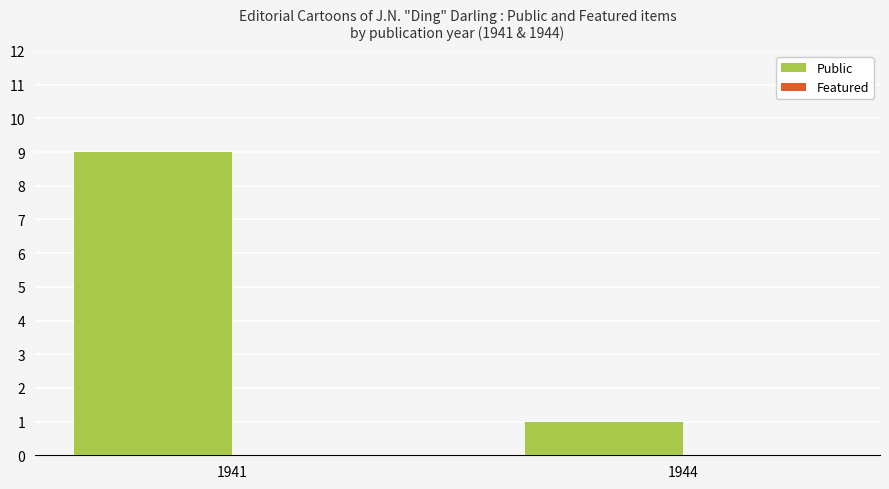

Rank the categories by value from lowest to highest.

1944, 1941